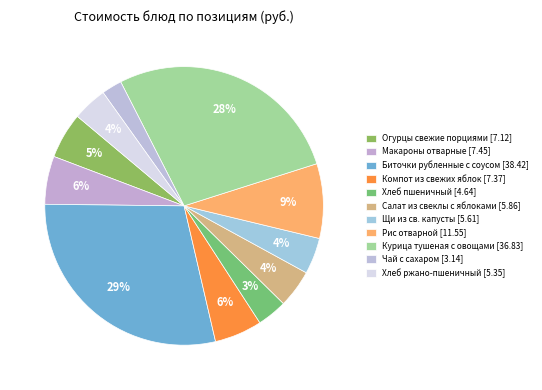

How many slices are in this pie chart?

11